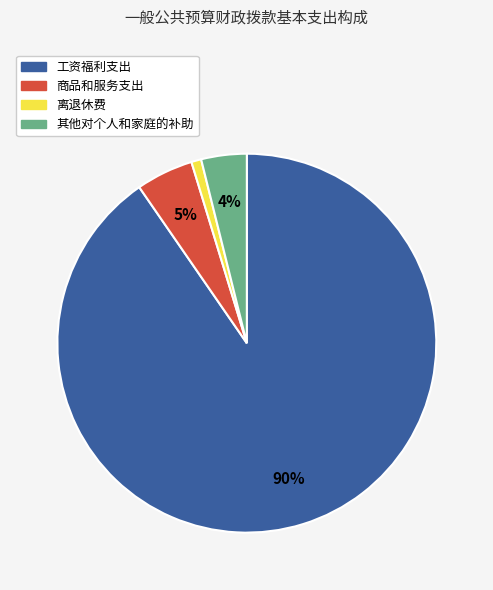

True or false: 其他对个人和家庭的补助 accounts for 10% of the total.

False